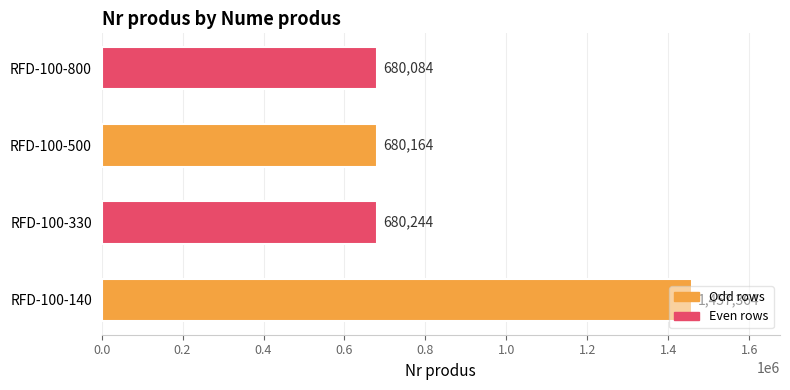

List the labels in order of value, smallest first.

RFD-100-800, RFD-100-500, RFD-100-330, RFD-100-140